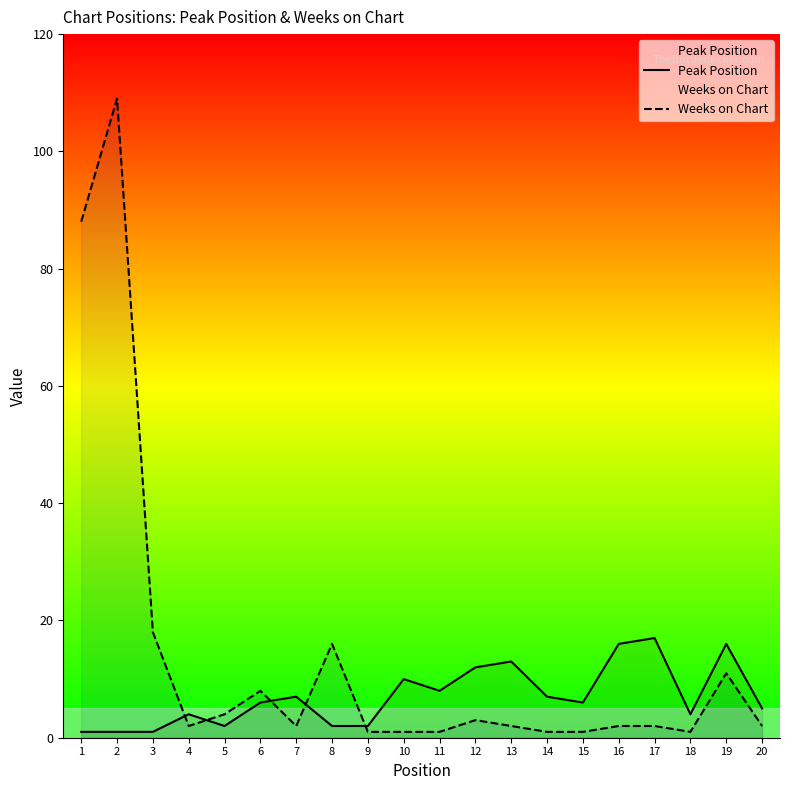

After their last crossing, which series has the higher values: Weeks on Chart or Peak Position?

Peak Position